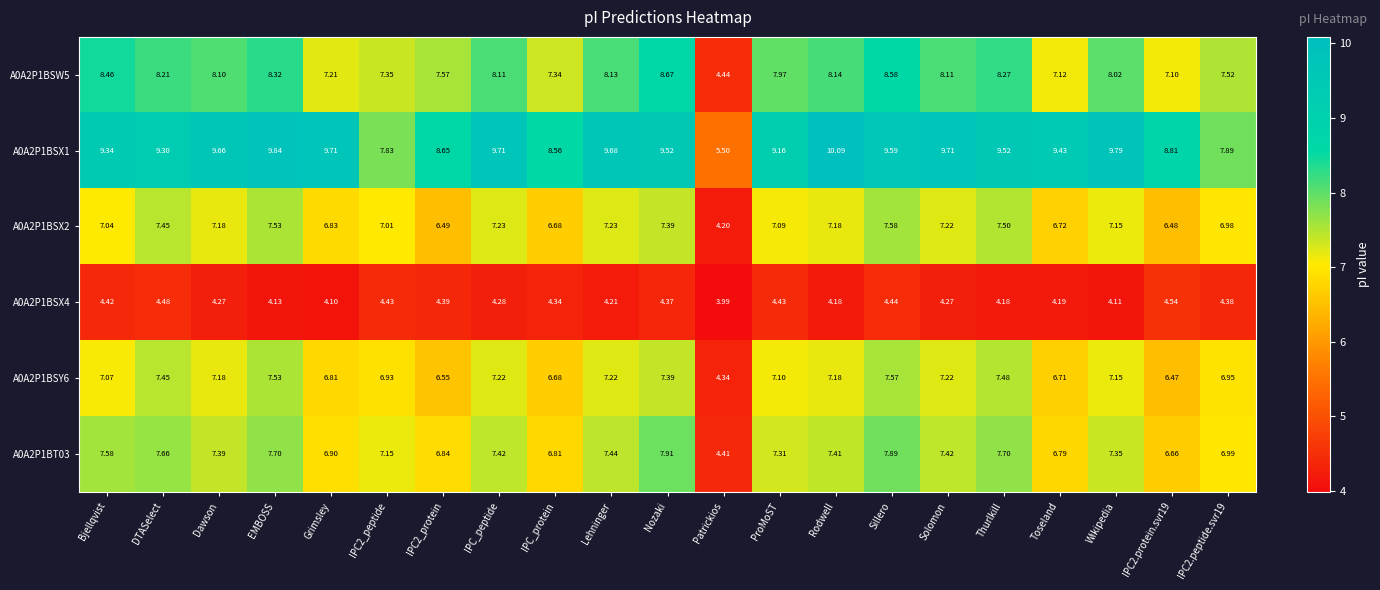

At which label does A0A2P1BSX1 reach its peak?

Rodwell